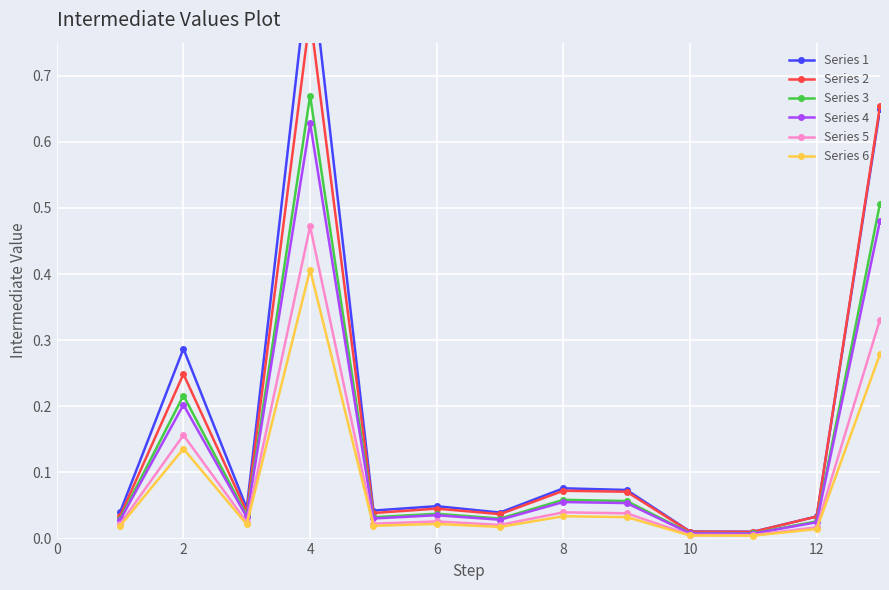

Is the value of Series 3 at 12 greater than the value of Series 1 at 11?

No